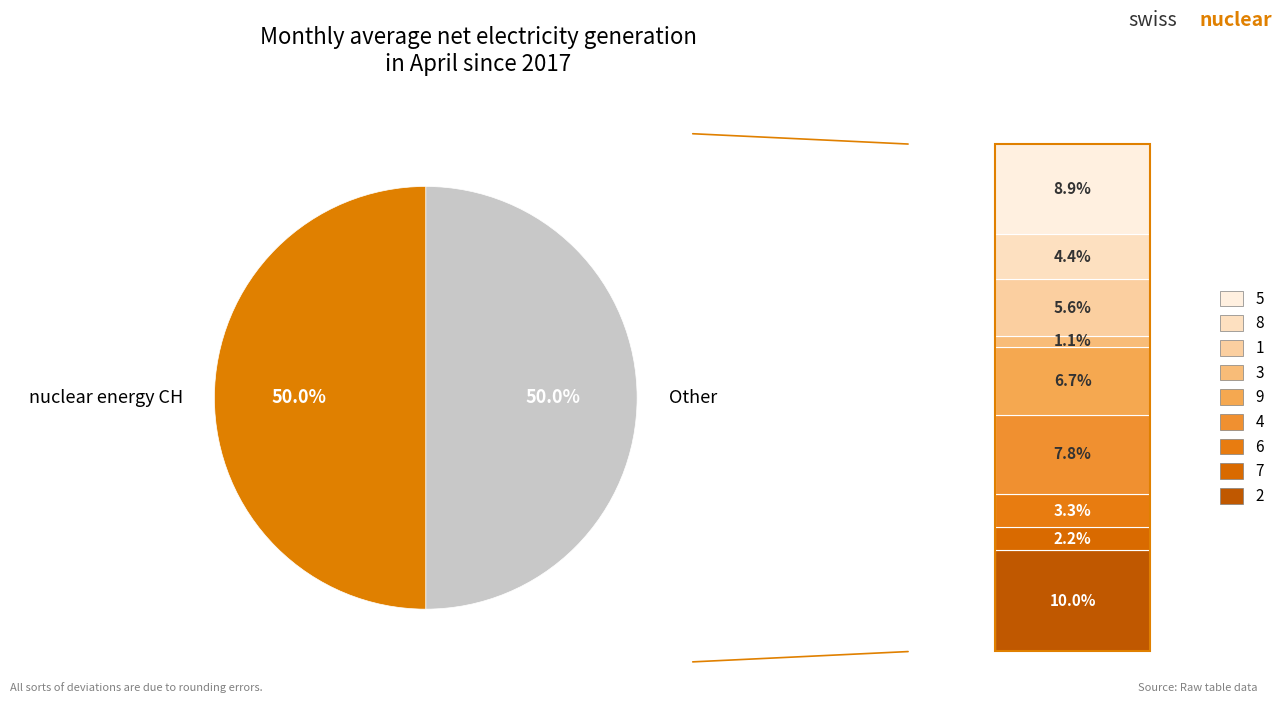

To the nearest percent, what is the average slice percentage?

50%